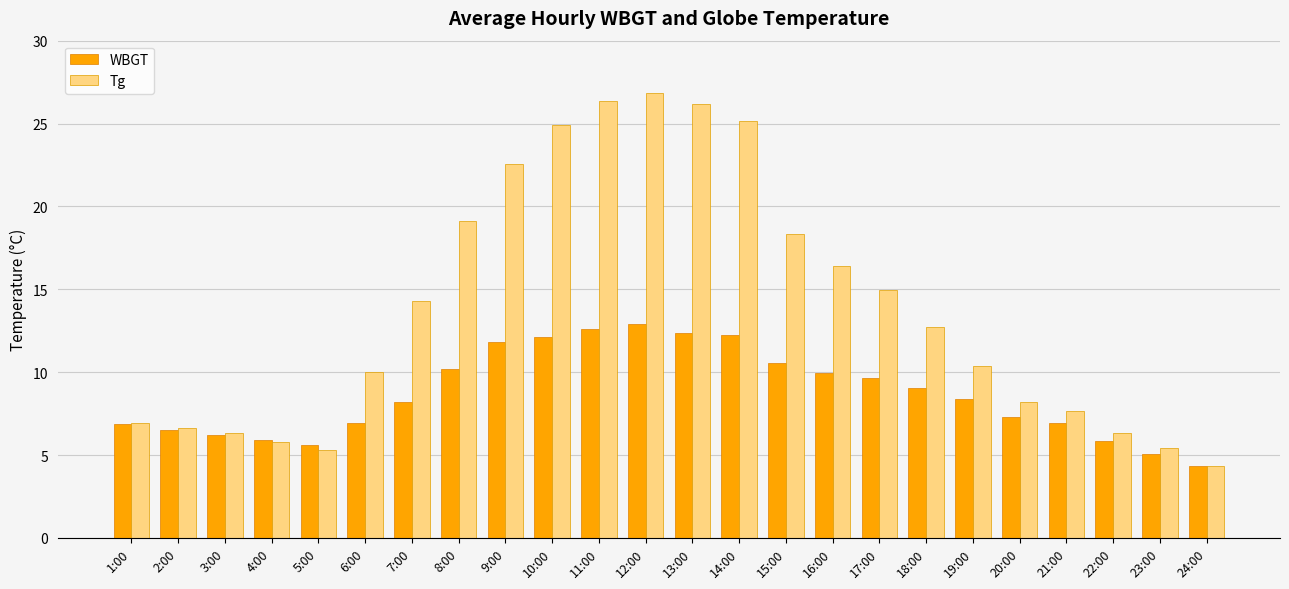

Which series has the largest range (max minus min)?

Tg